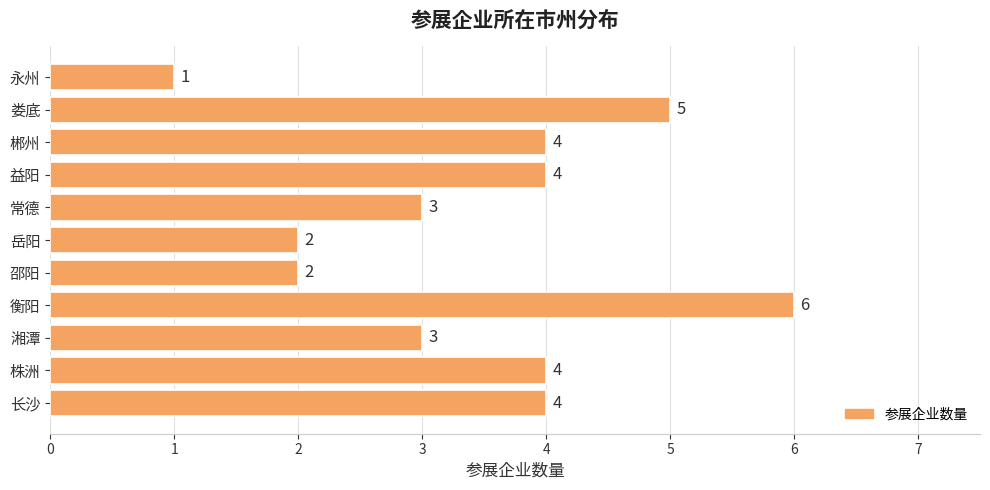

Does the chart contain any negative values?

No